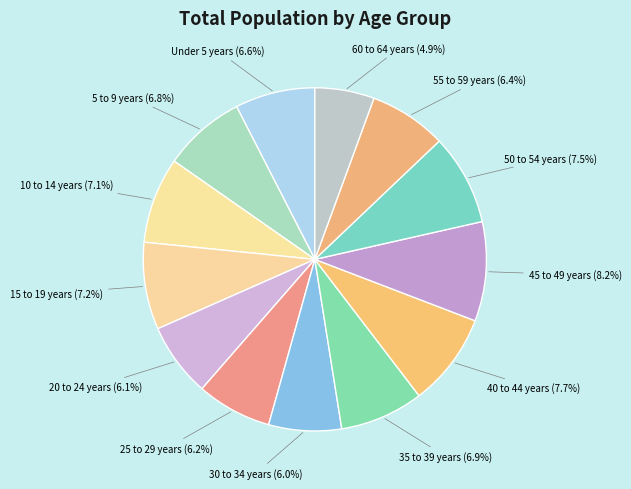

Between 35 to 39 years and 55 to 59 years, which is larger?

35 to 39 years